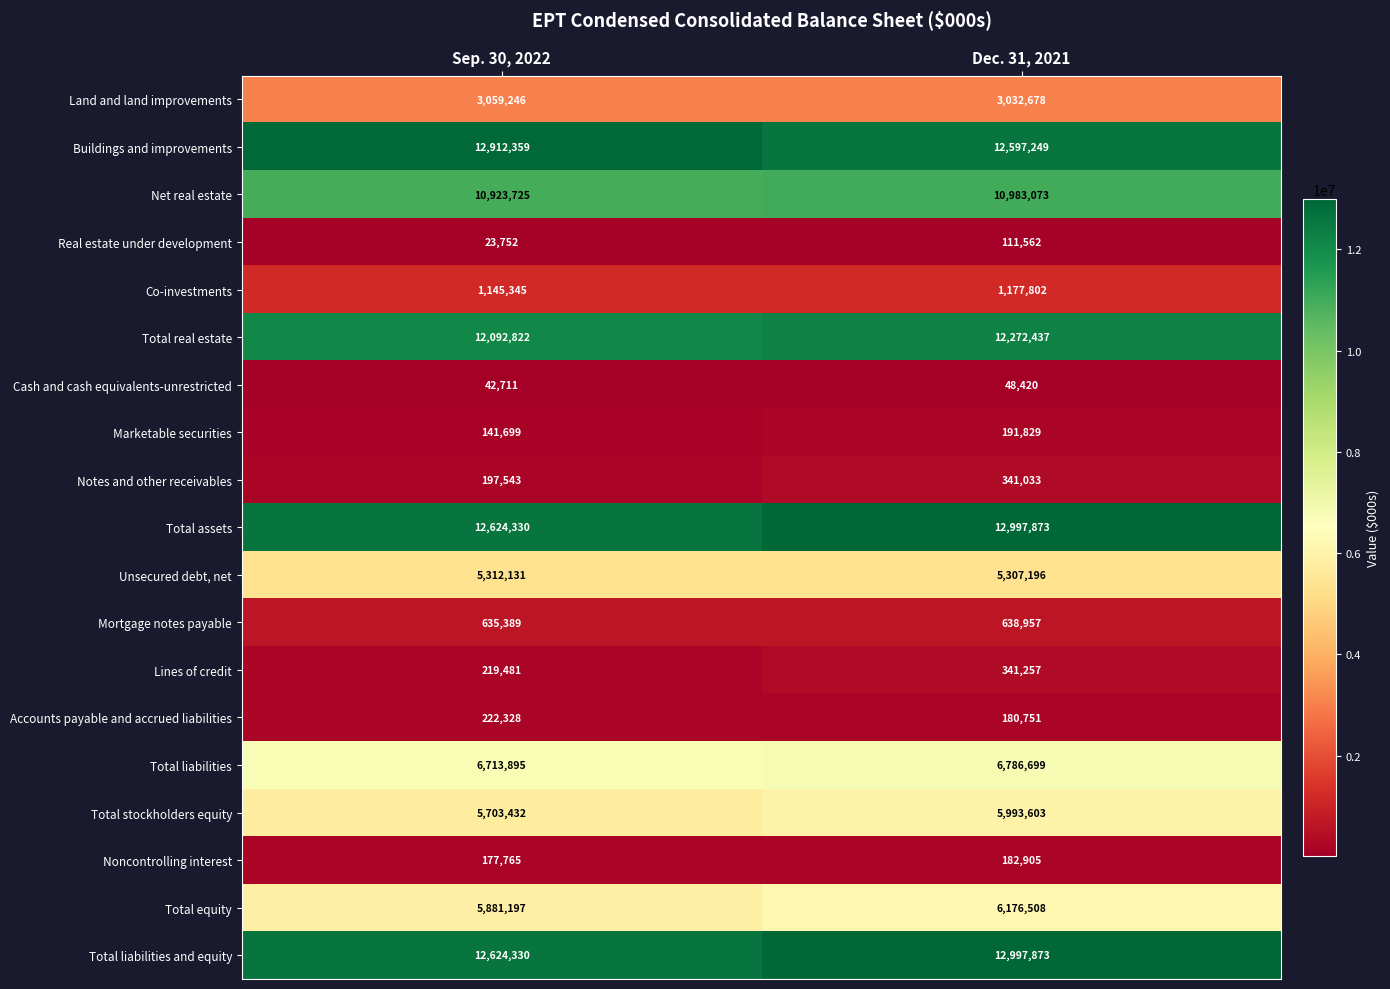

What is the maximum value for Total liabilities and equity?

12997873